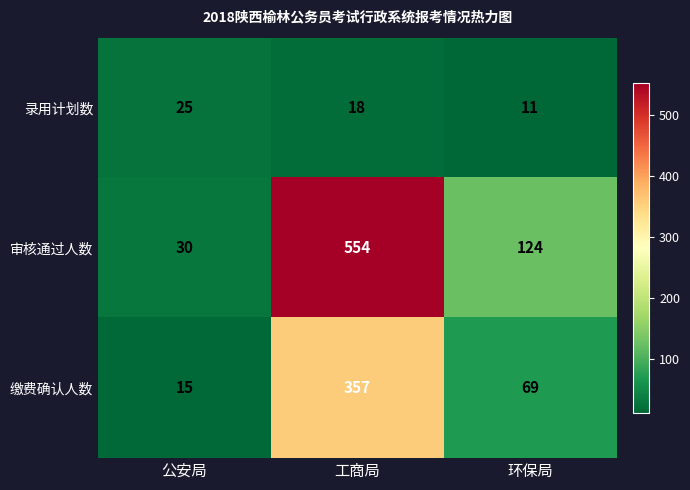

How many categories are shown in the chart?

3